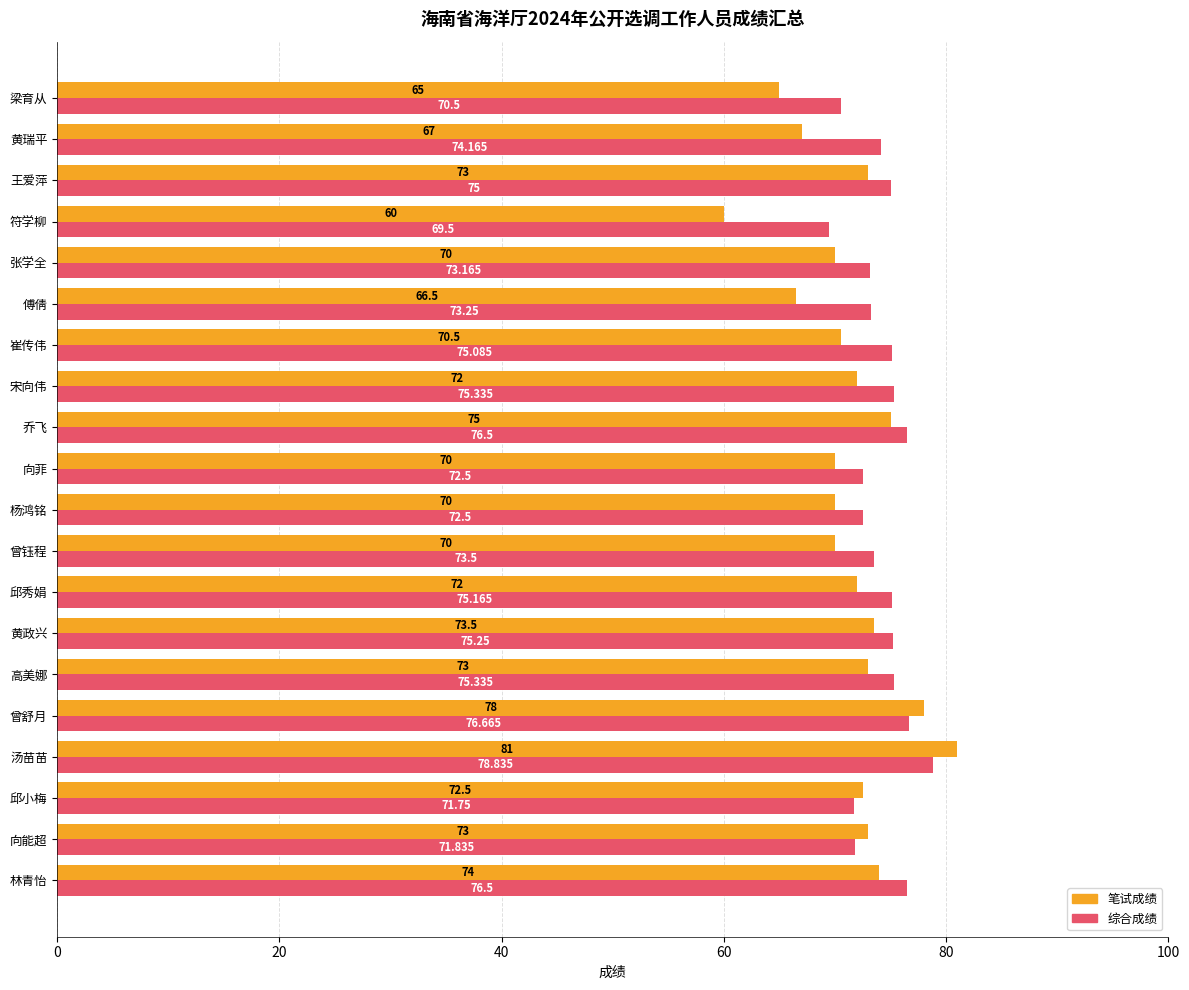

Rank the series by their average value, from lowest to highest.

笔试成绩, 综合成绩